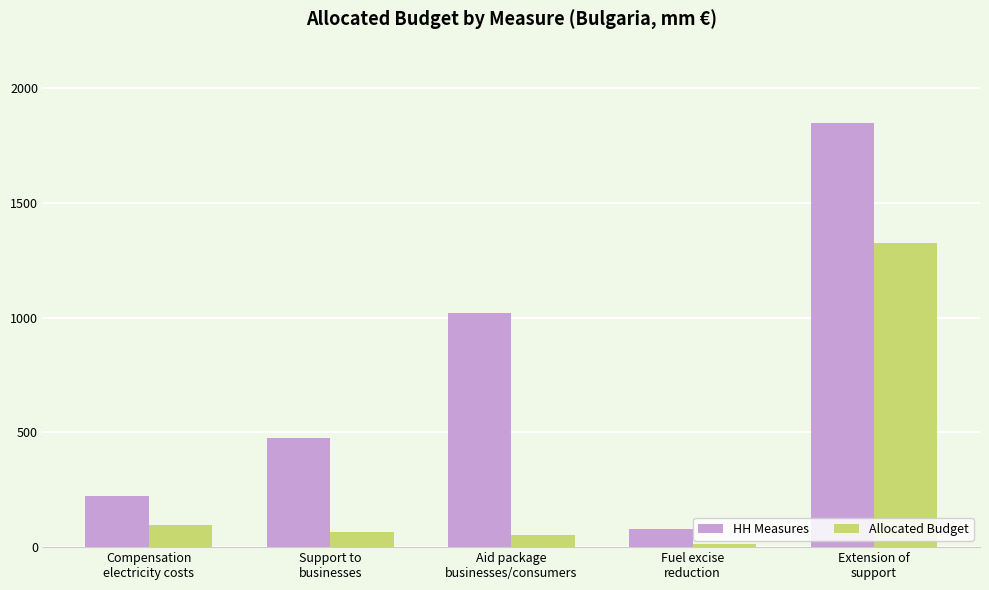

How many series are shown in this chart?

2